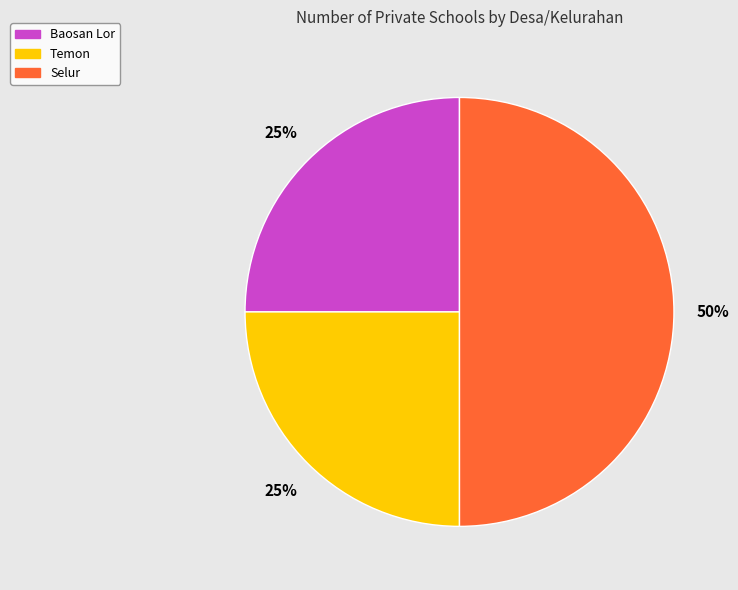

To the nearest percent, what is the combined percentage of Temon and Selur?

75%